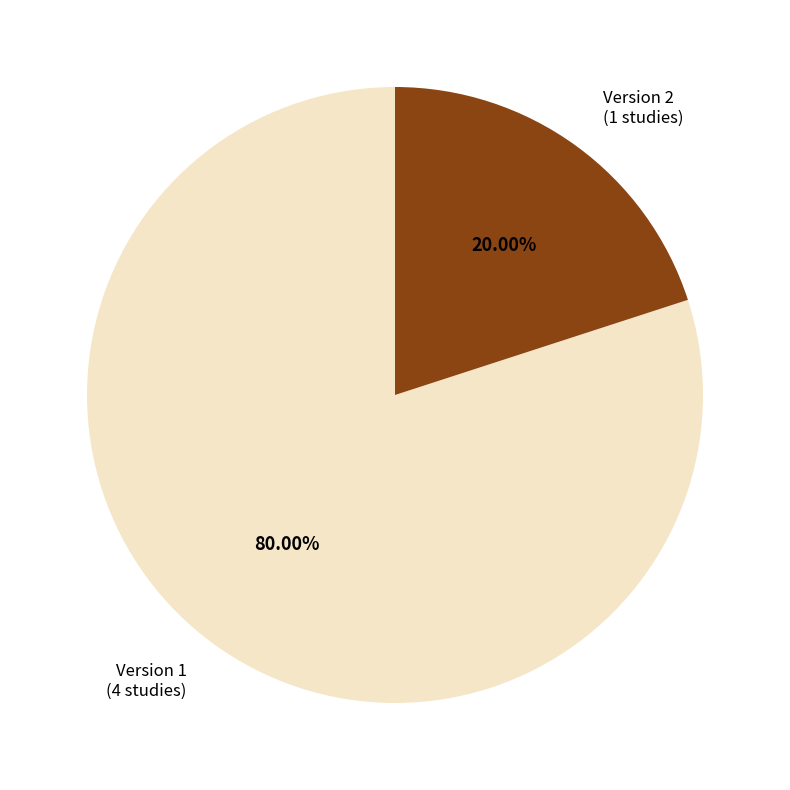

Which slice is the smallest?

Version 2